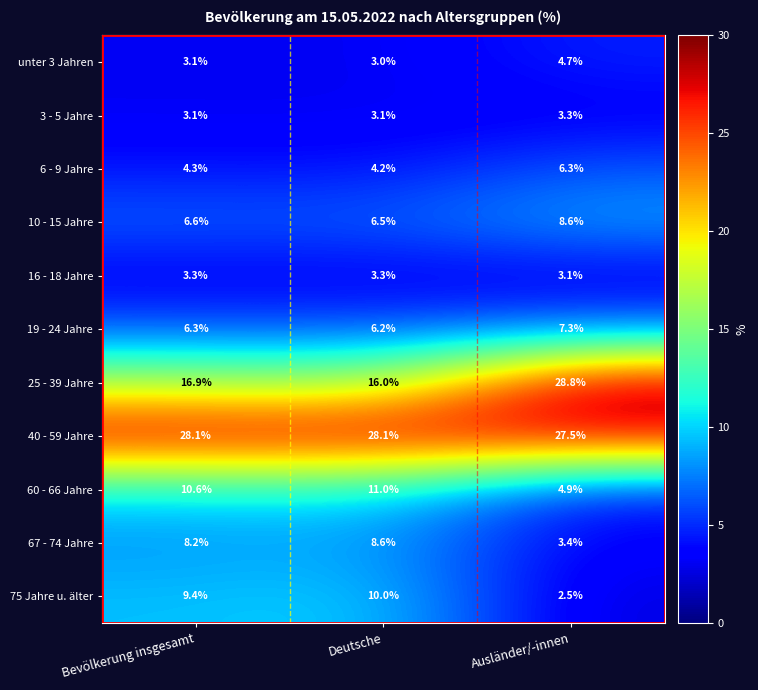

Which series has the largest range (max minus min)?

25 - 39 Jahre